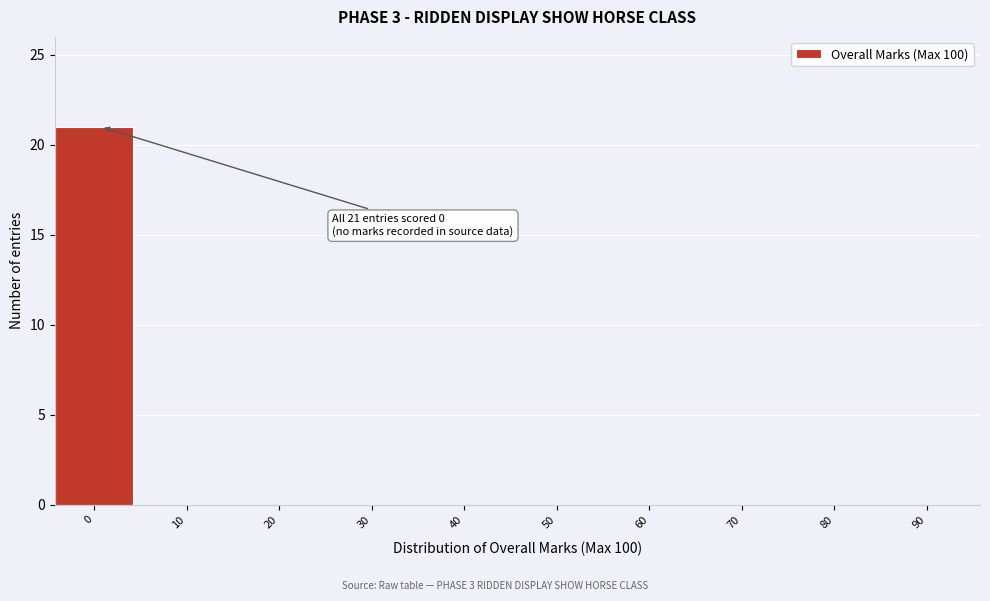

Reading left to right, list all the values displayed in this chart.

0=21	10=0	20=0	30=0	40=0	50=0	60=0	70=0	80=0	90=0